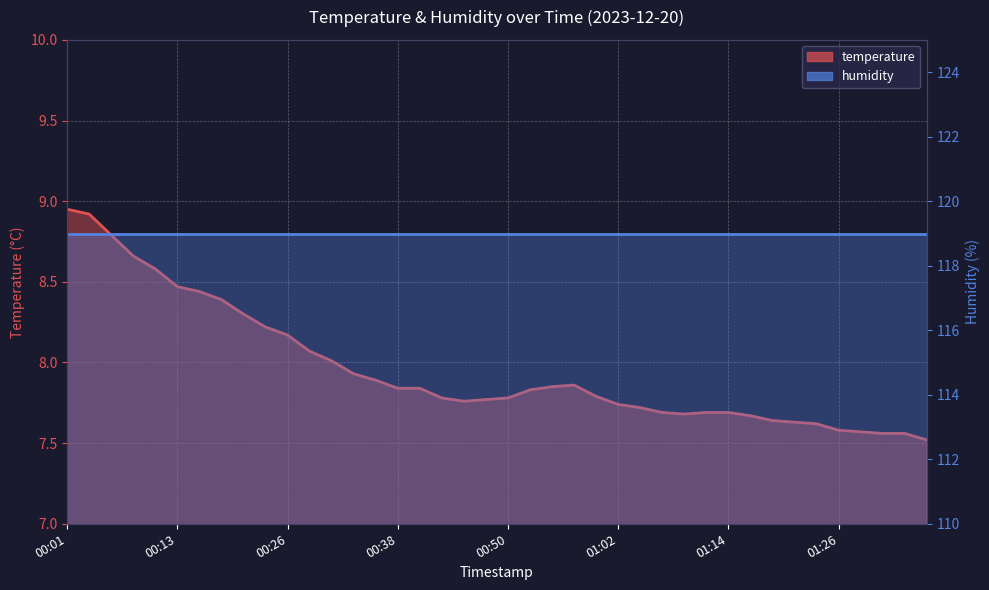

What is the smallest value displayed?

7.5